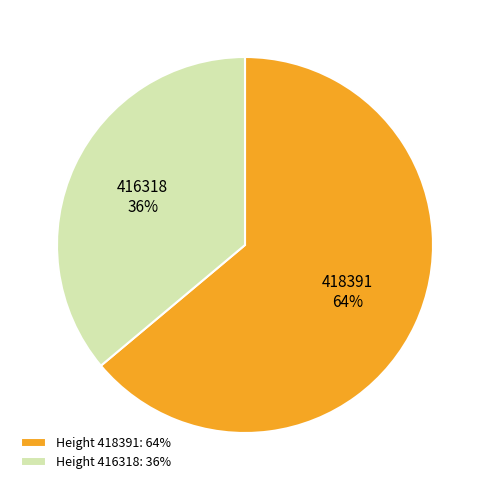

To the nearest percent, what is the combined percentage of Height 416318: 36% and Height 418391: 64%?

100%